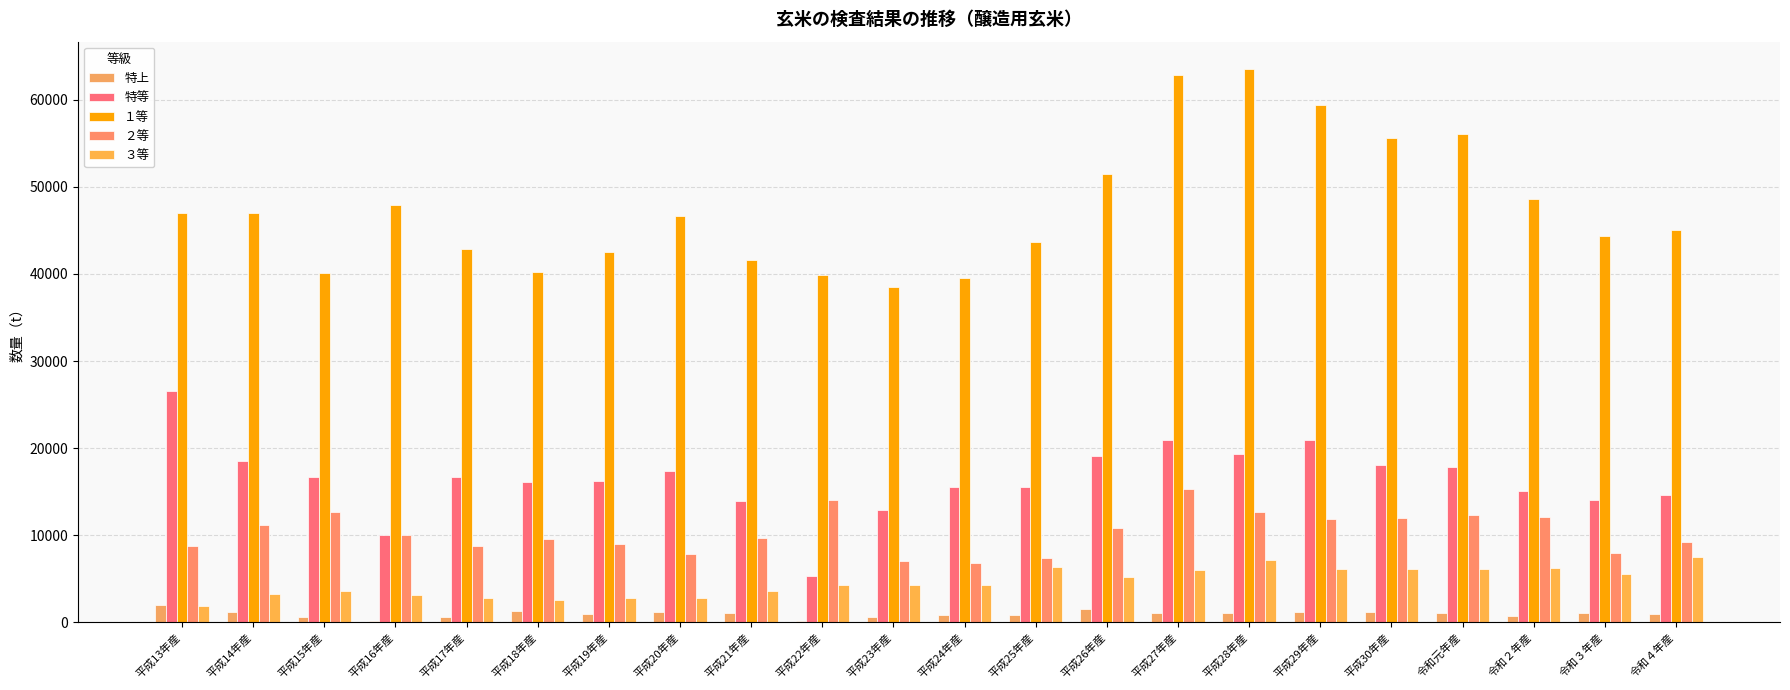

What is the minimum value for 特等?

5369.0